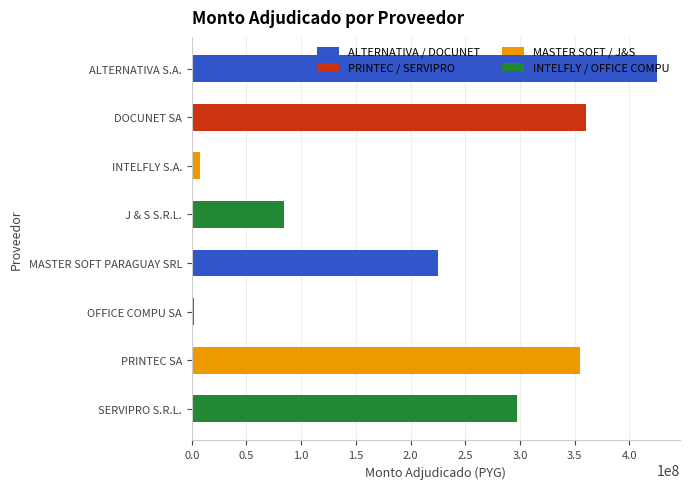

Does the chart contain any negative values?

No